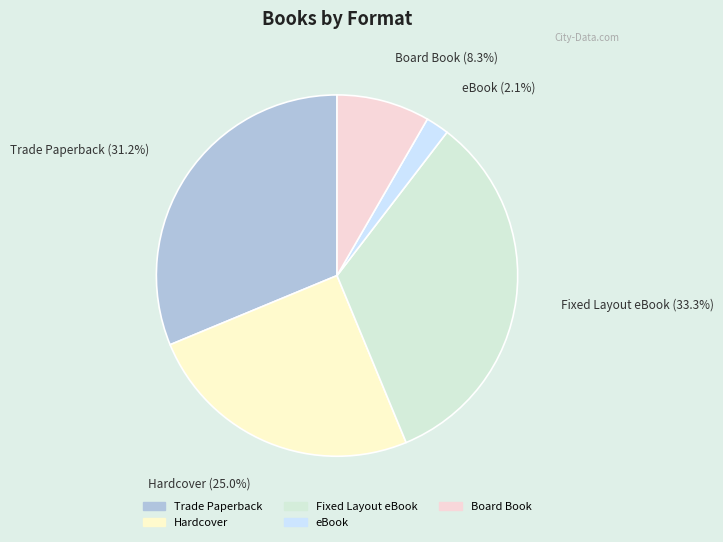

To the nearest percent, what is the average slice percentage?

20%